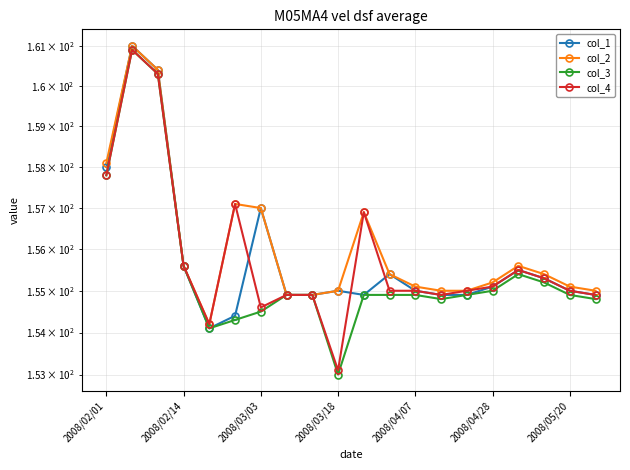

True or false: col_4 and col_2 cross at least once.

False